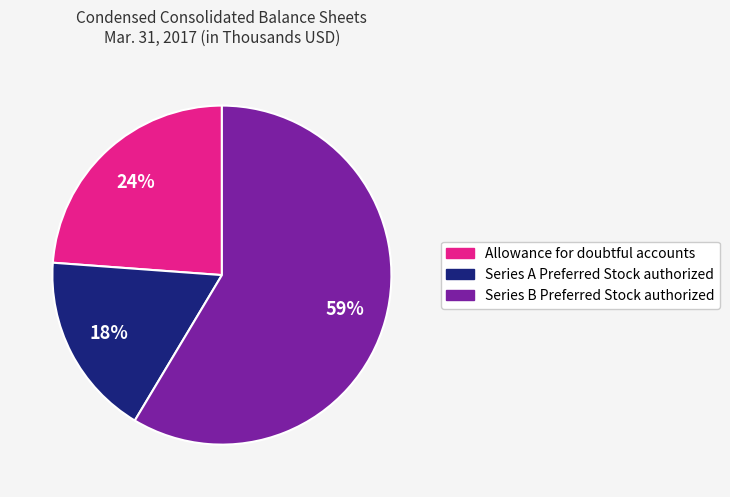

Which has a higher value, Series A Preferred Stock authorized or Series B Preferred Stock authorized?

Series B Preferred Stock authorized